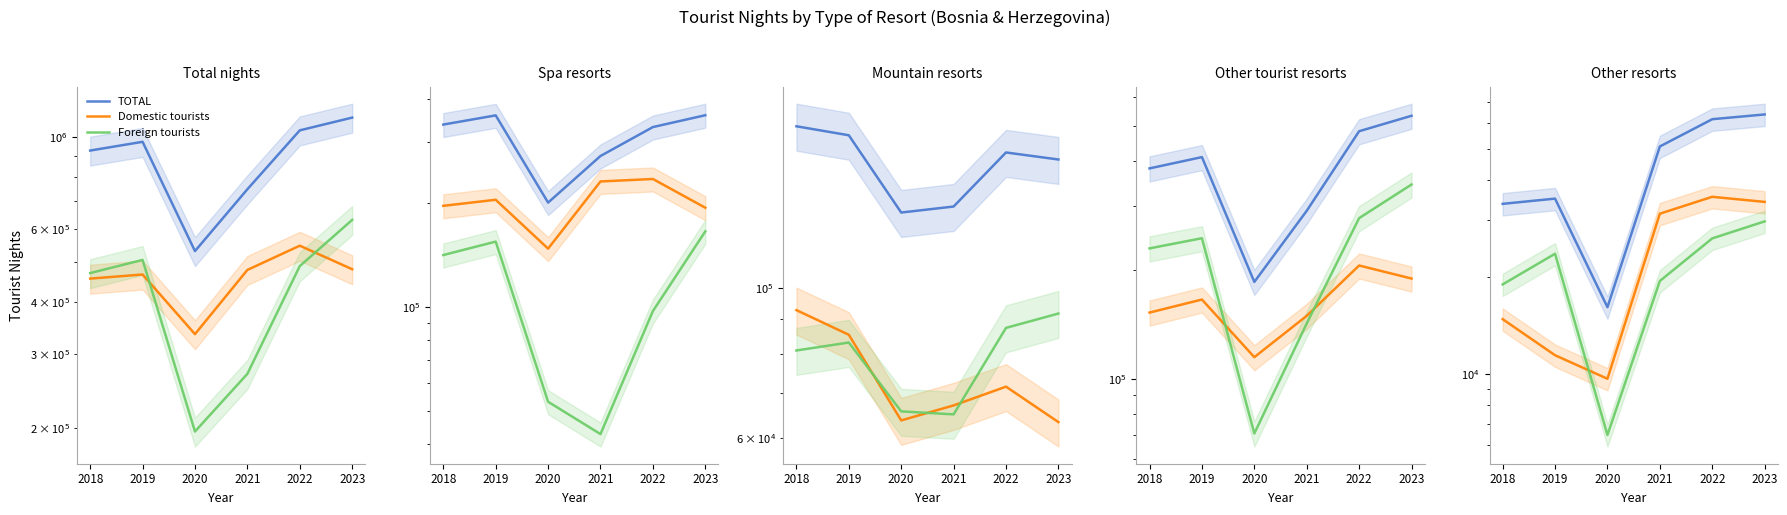

Rank the series by their maximum value, from highest to lowest.

TOTAL, Domestic tourists, Foreign tourists